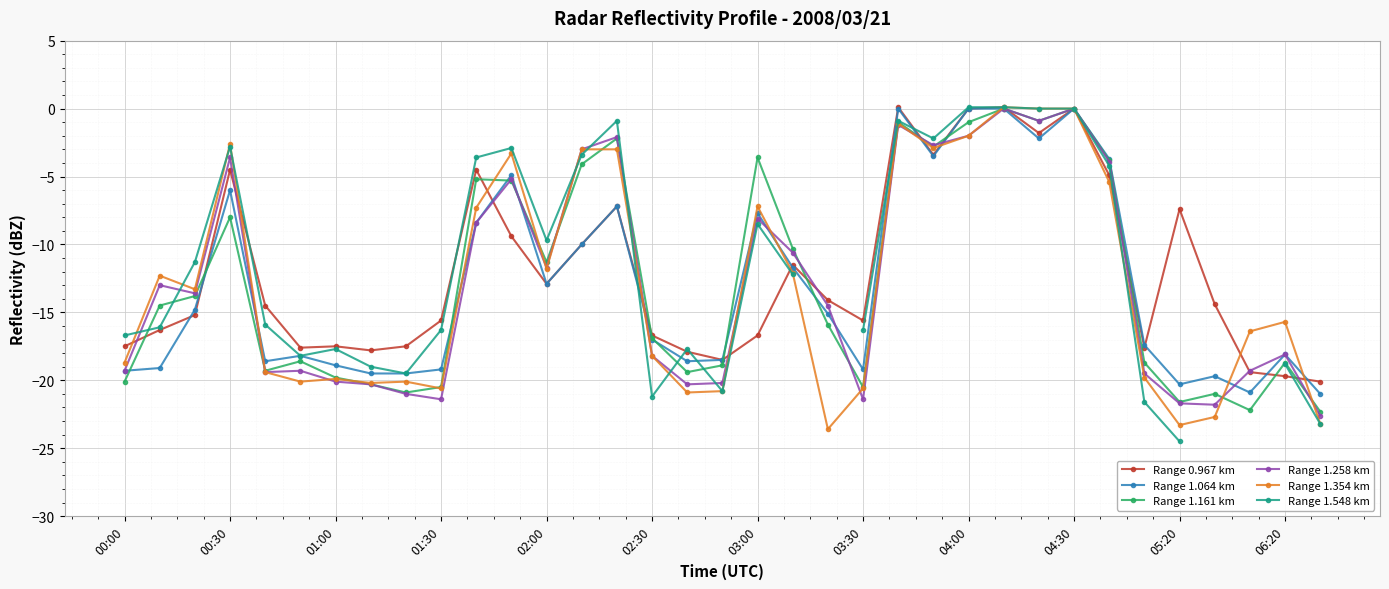

What is the difference between the maximum and minimum values in the Range 1.354 km series?

23.7